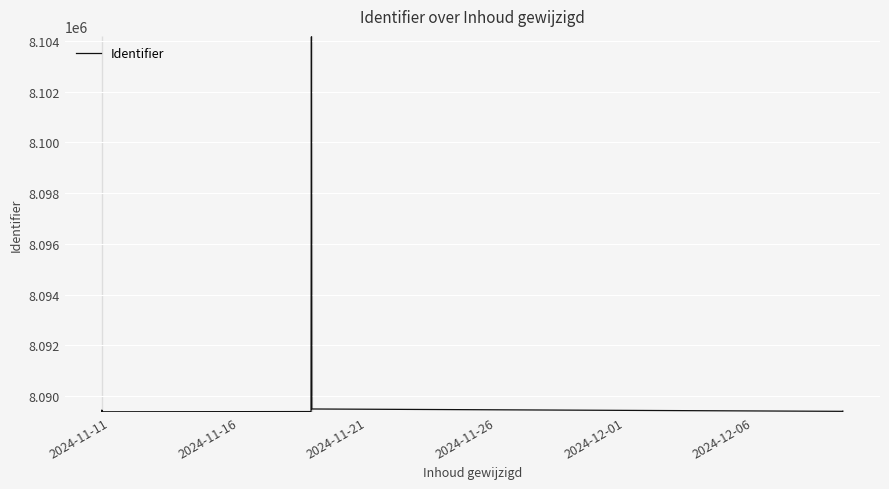

True or false: there are more than 0 points higher than both neighbors.

True